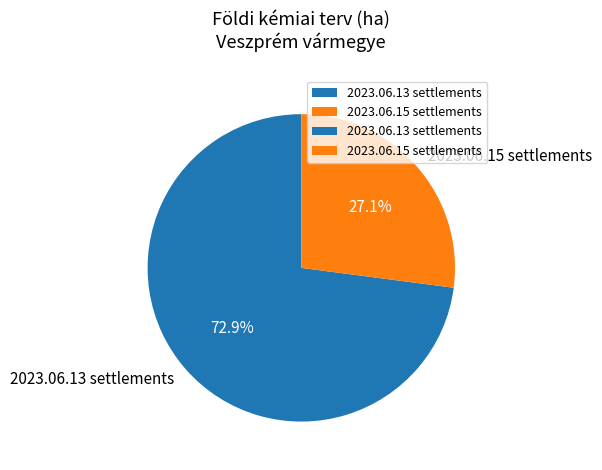

Is there a majority slice in this chart?

Yes